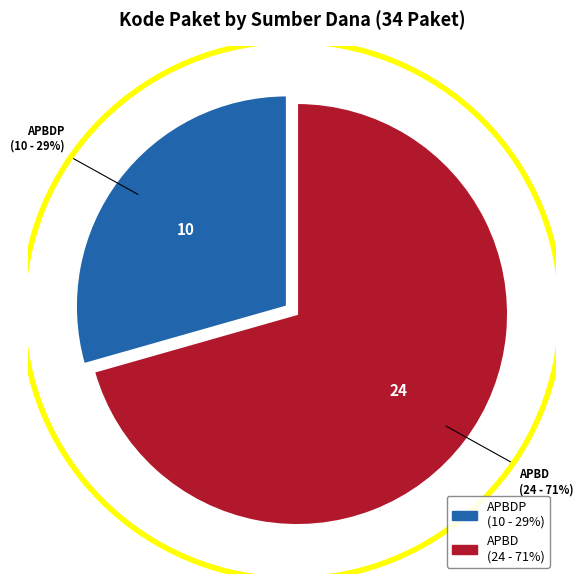

Rank the categories by value from lowest to highest.

APBDP, APBD